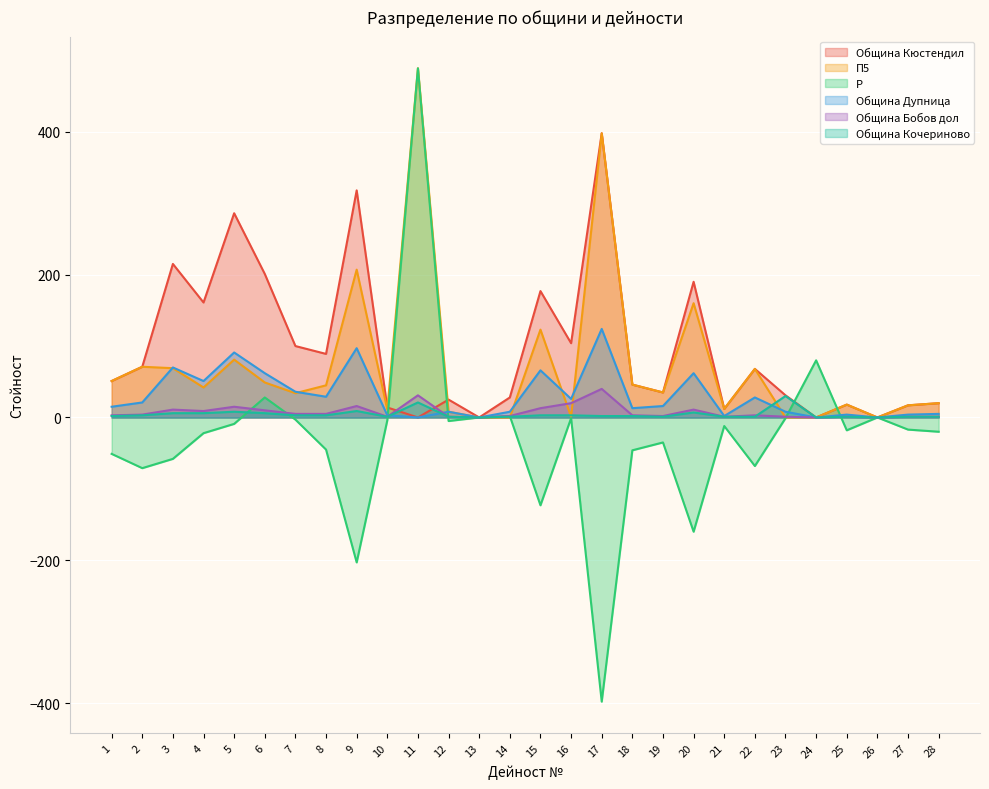

How many series are shown in this chart?

6